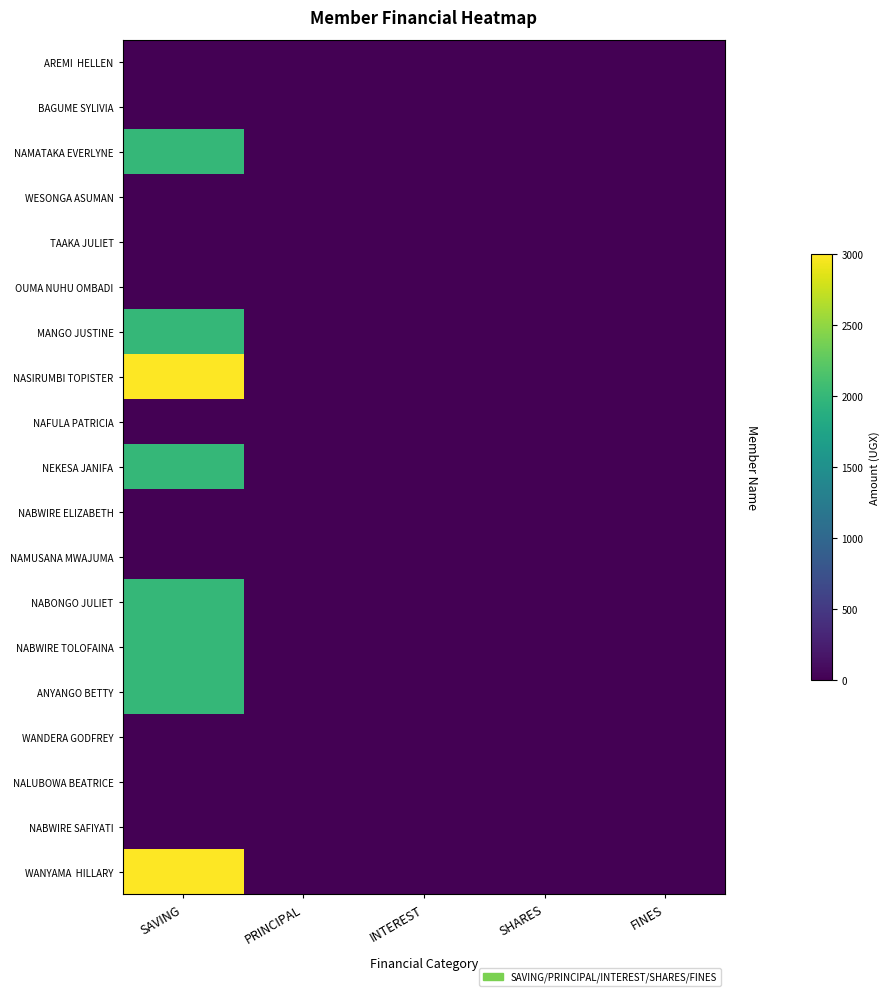

At which category is the sum across all series the highest?

SAVING